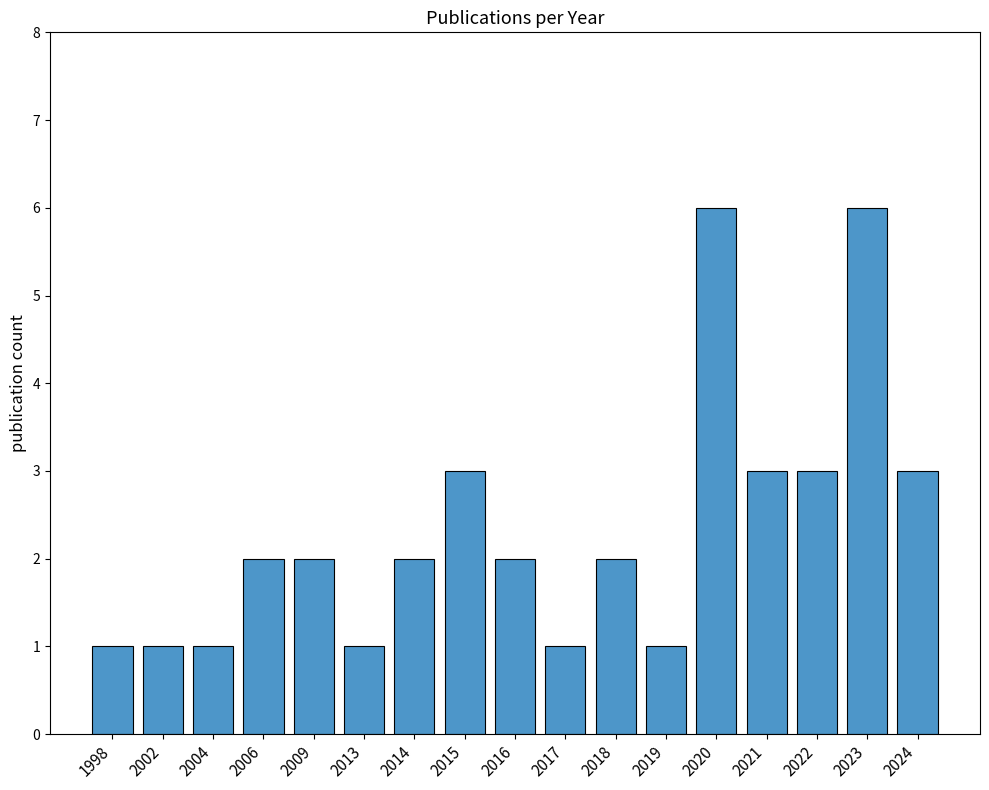

What is the sum of all values?

40